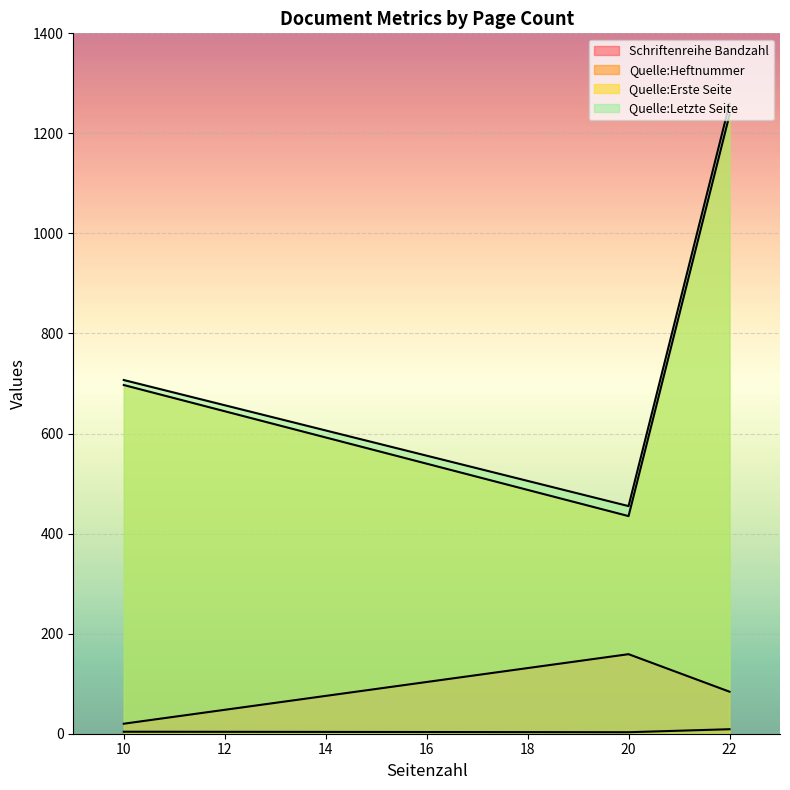

How many lines are shown in the chart?

4